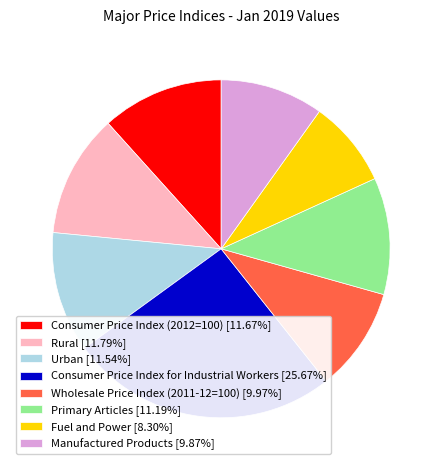

Combined, do Consumer Price Index for Industrial Workers [25.67%] and Consumer Price Index (2012=100) [11.67%] account for over 50%?

No